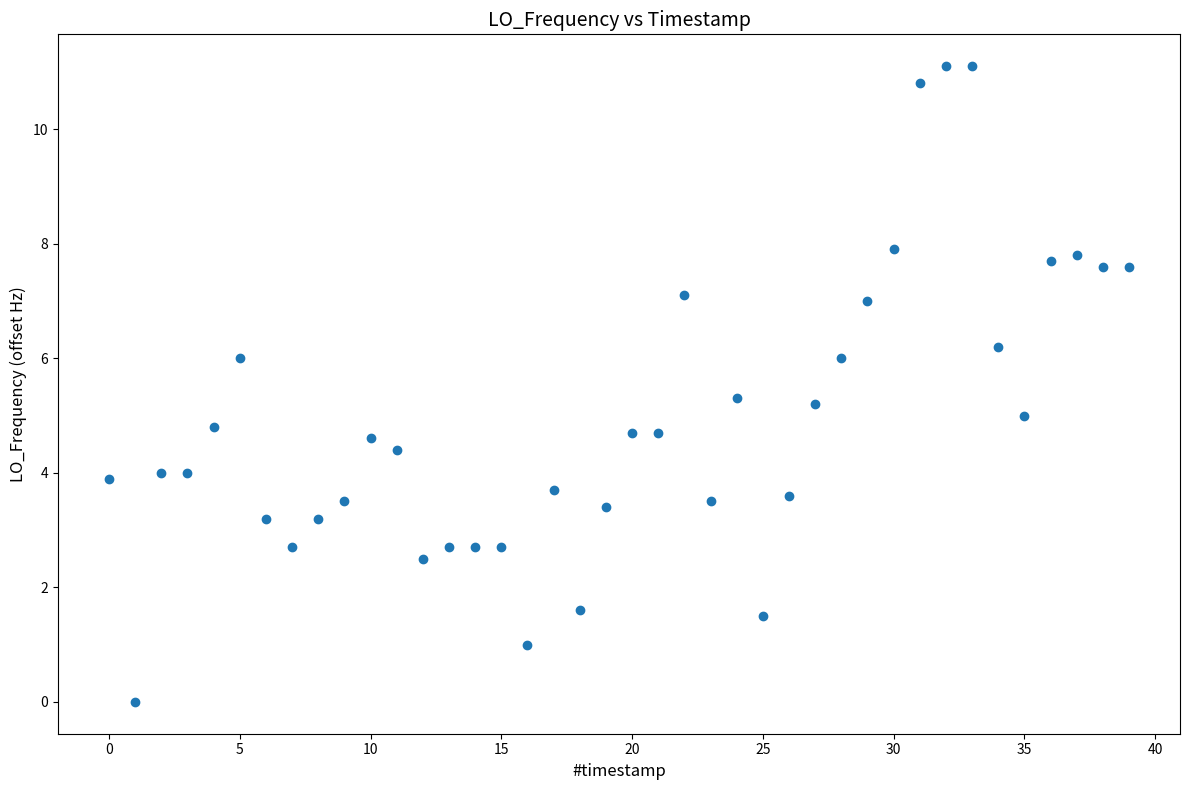

What is the range of Y values (max minus min)?

11.1